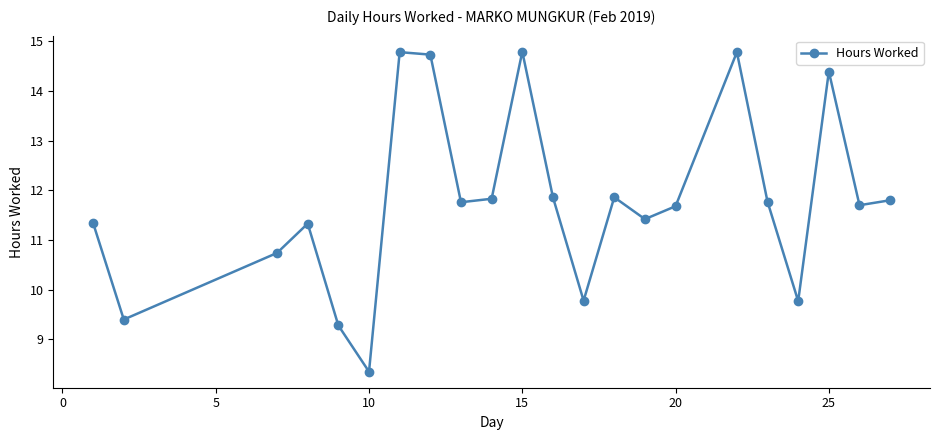

What is the maximum value shown in the chart?

14.8